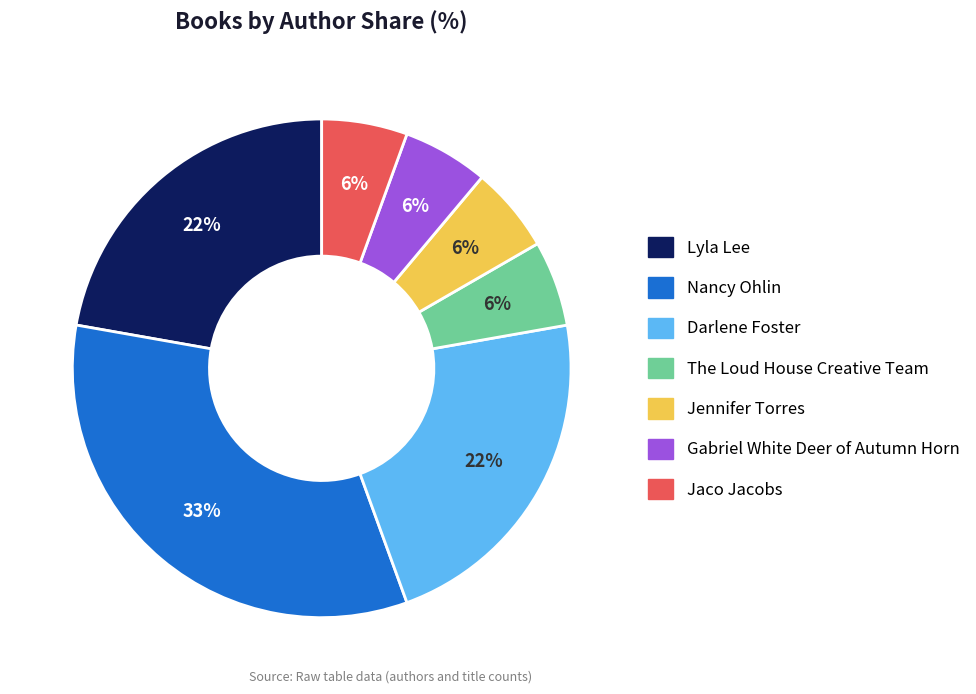

What is the largest slice in the pie chart?

Nancy Ohlin